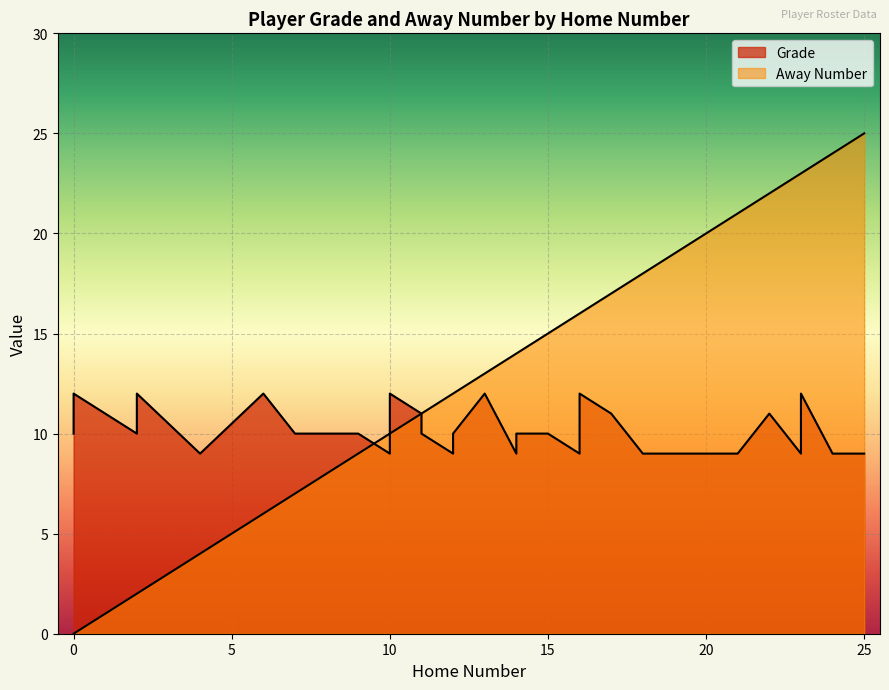

What is the label of the 7th point from the right?

19